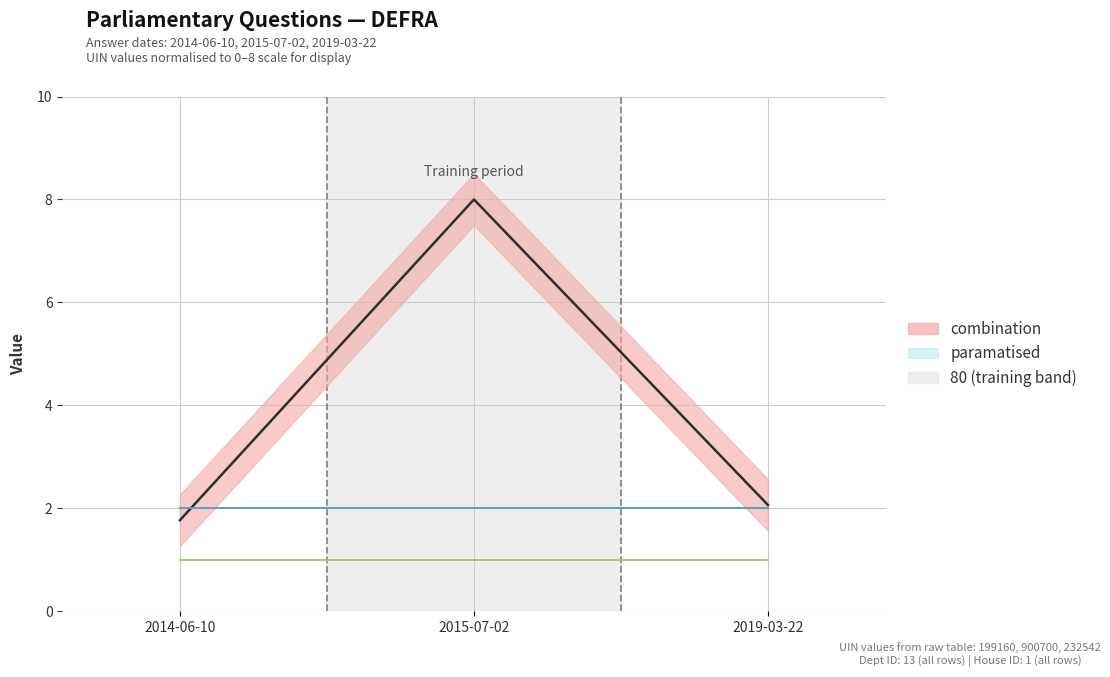

Count the number of categories in the chart.

3